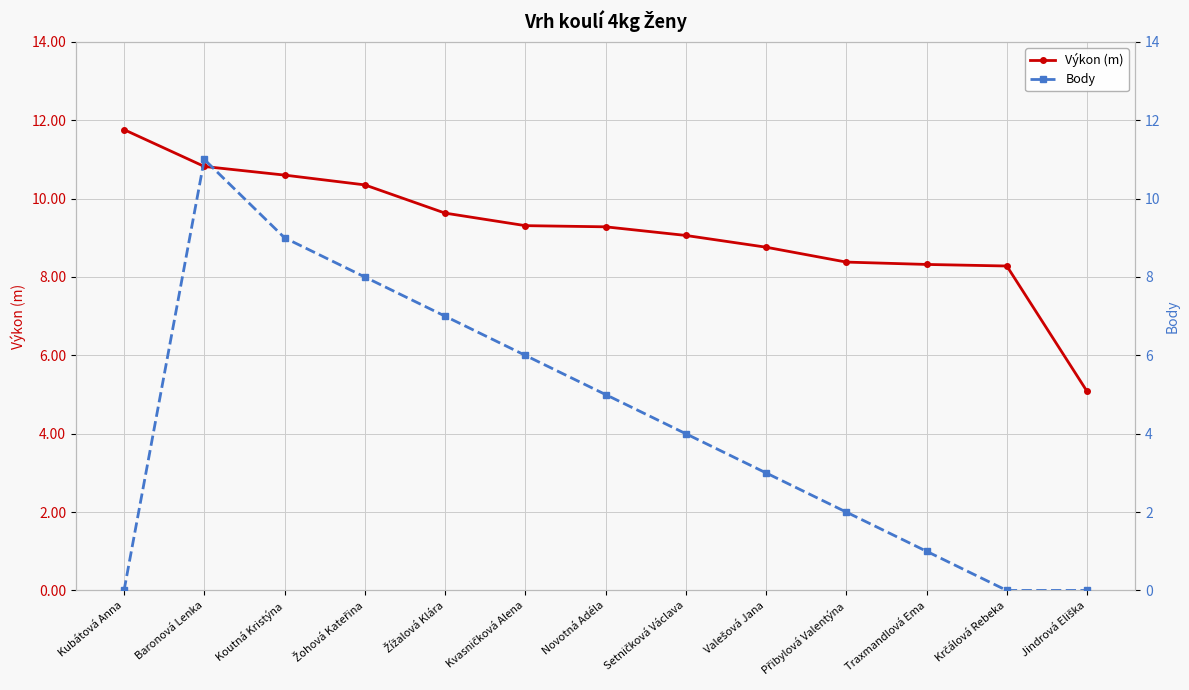

The value of Výkon (m) at Žohová Kateřina is 10.3. True or false?

True